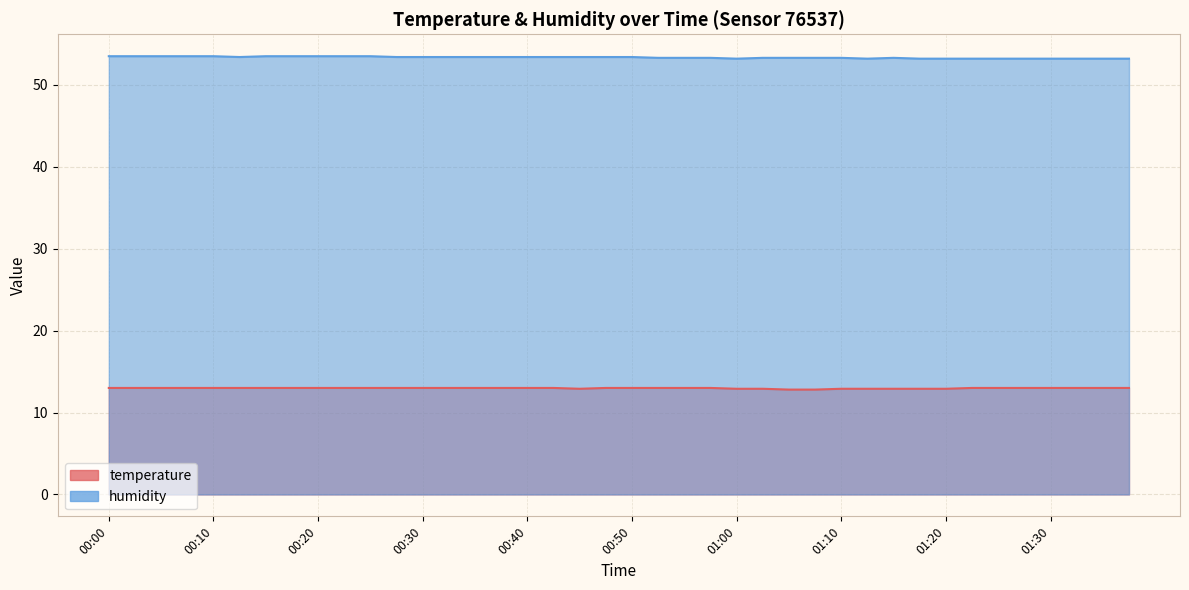

How many lines are shown in the chart?

2